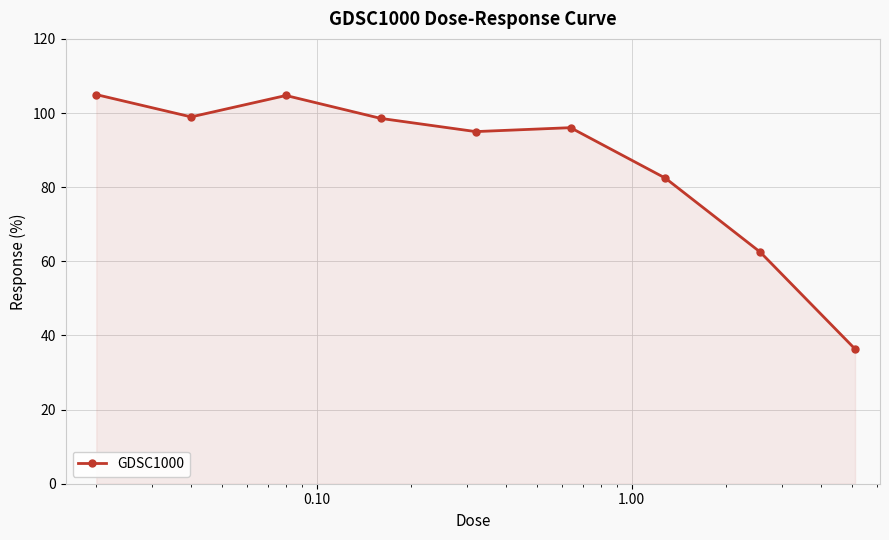

What is the sum of all values?

779.5